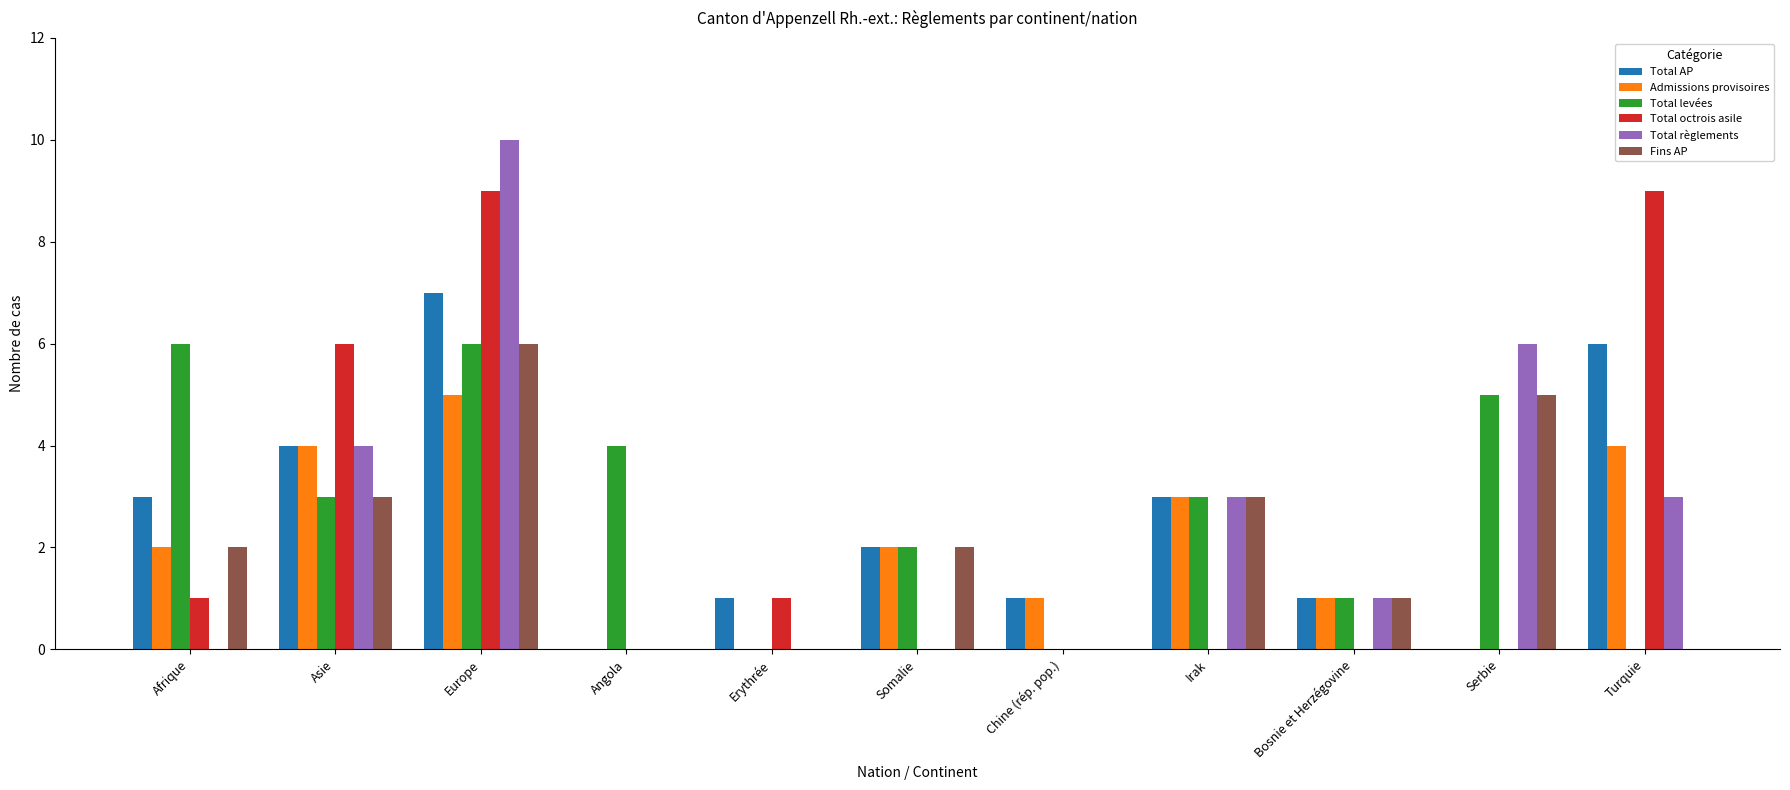

Is the value of Total levées at Afrique greater than the value of Fins AP at Serbie?

Yes